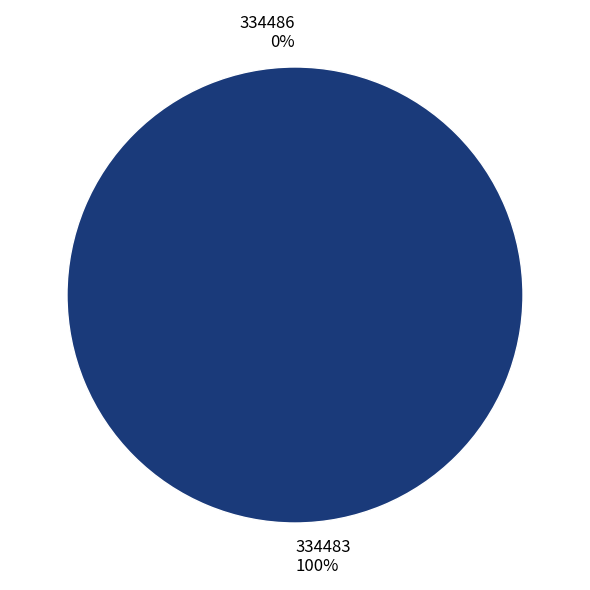

To the nearest percent, what is the combined percentage of 334483 and 334486?

100%